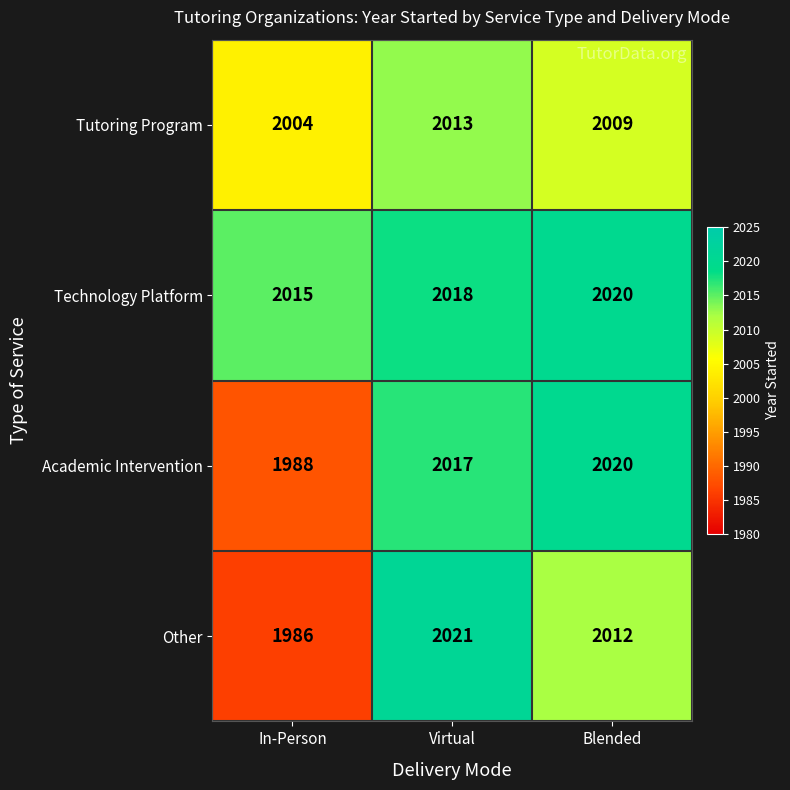

Which category has the lowest value across all series?

In-Person